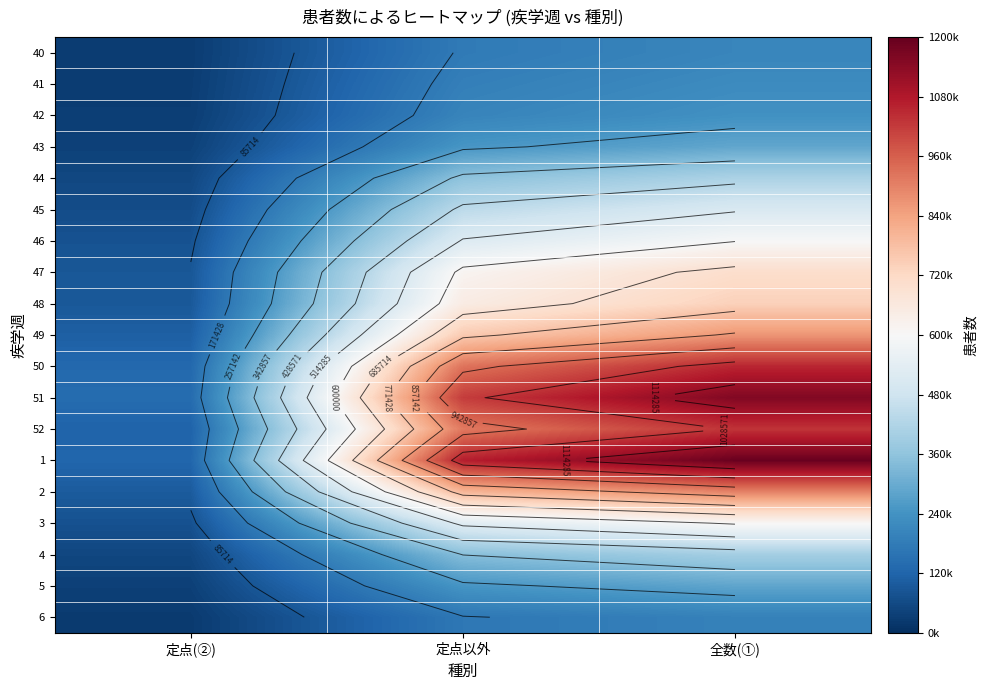

At which category does the chart reach its peak across all series?

全数(①)